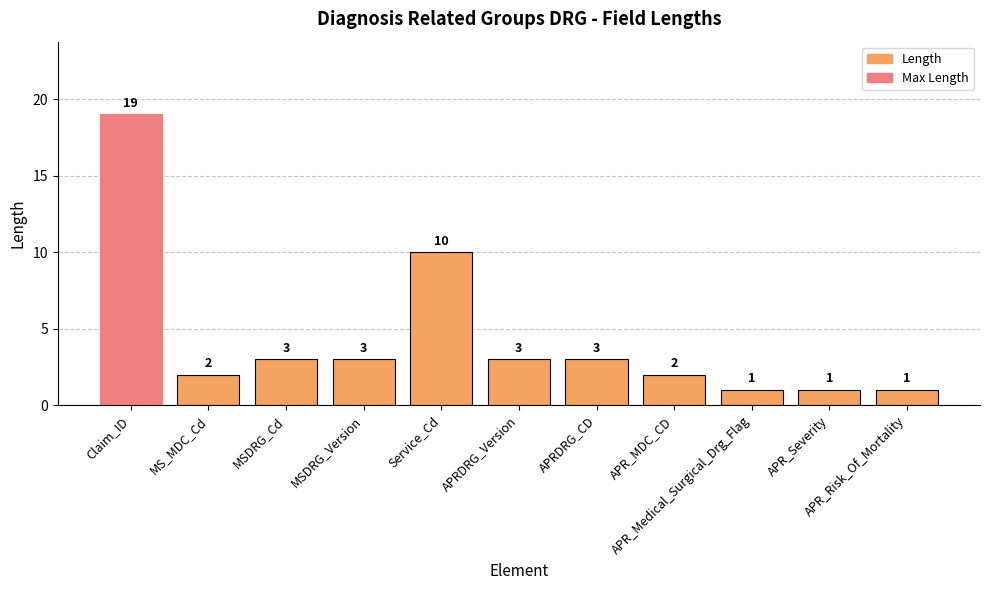

Are the bars grouped side by side (vs. stacked)?

No